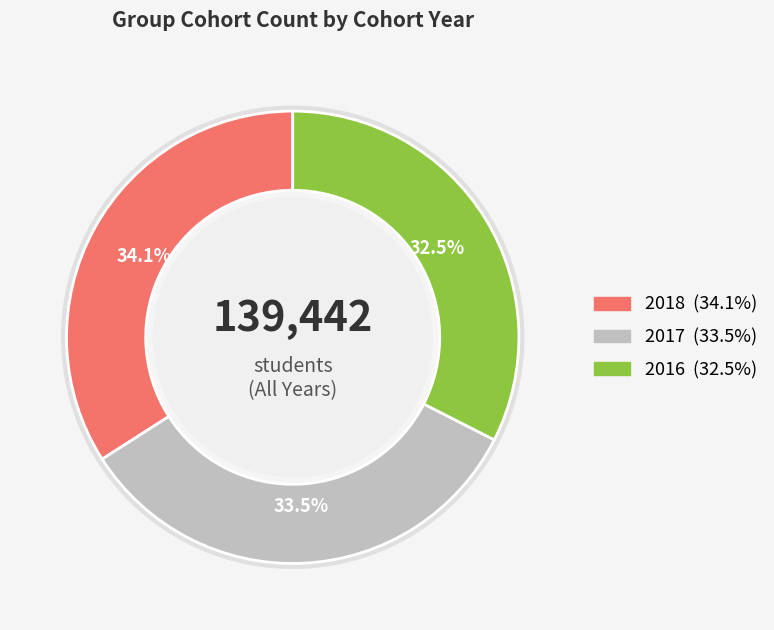

Which has a higher value, 2018 or 2016?

2018